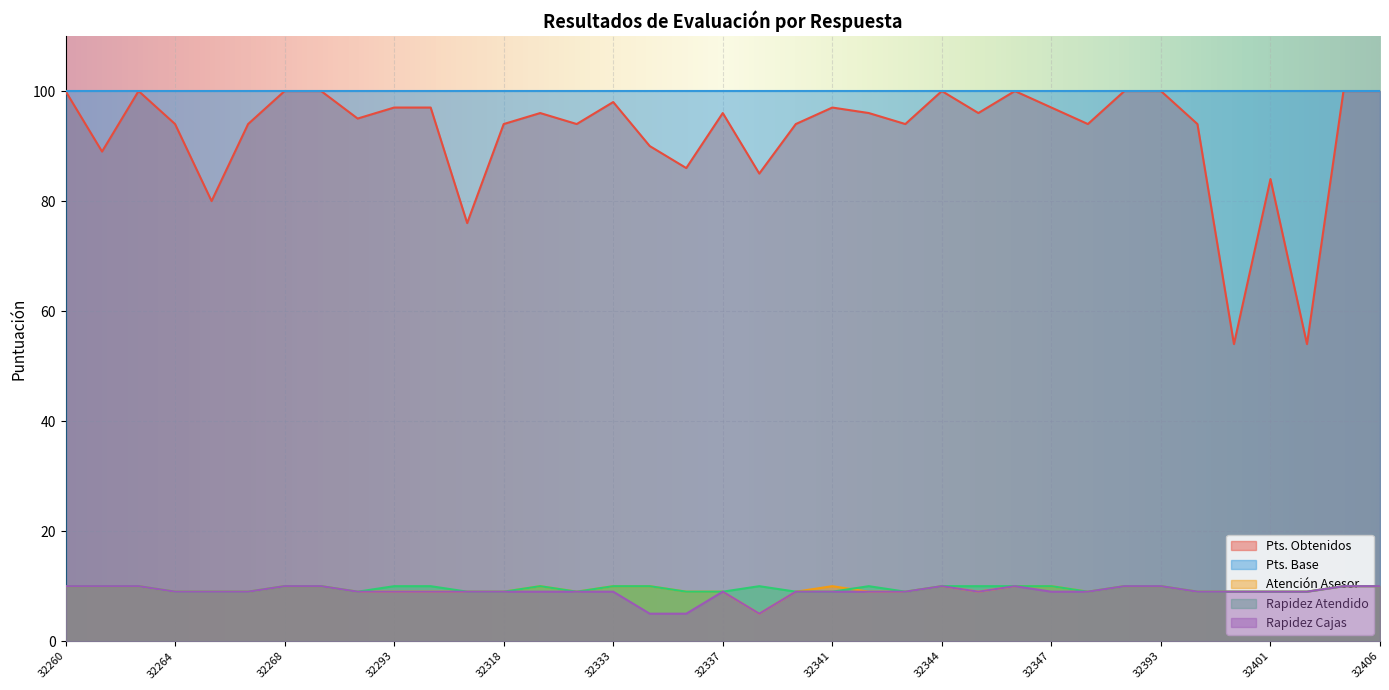

At how many categories does at least one series exceed 69?

37